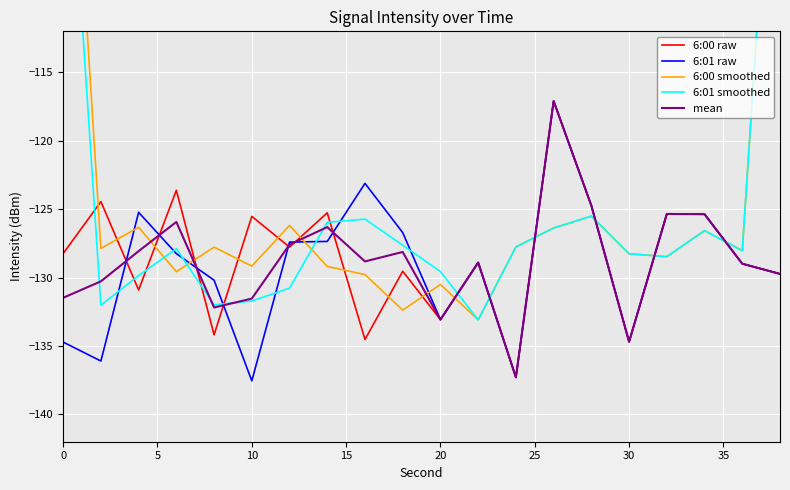

What is the minimum value for 6:00 raw?

-137.3